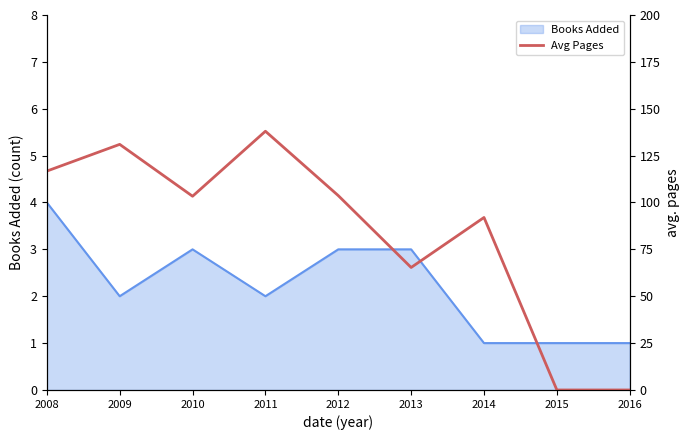

What is the difference between the maximum and minimum values?

138.0